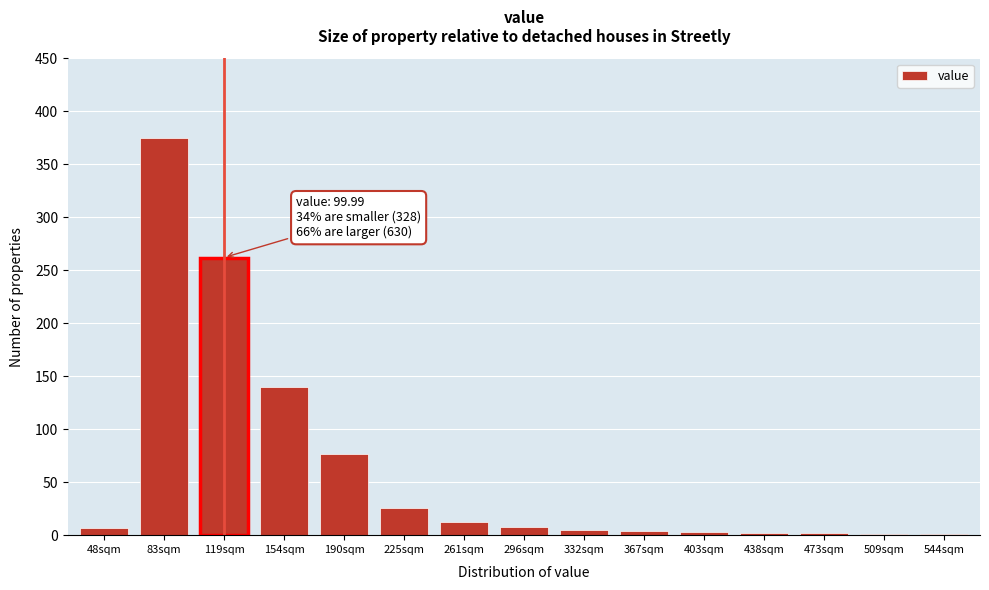

True or false: the data shows 375 at 83sqm.

True